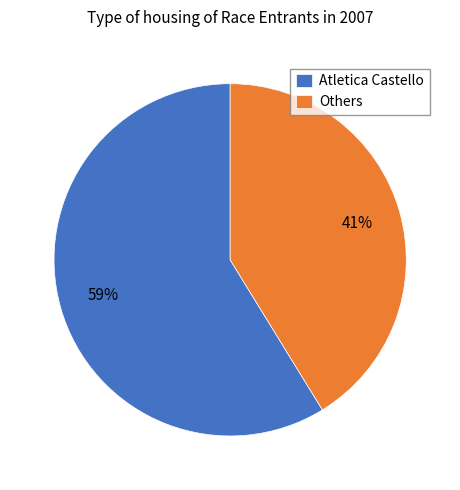

What percentage is the Atletica Castello slice, to the nearest percent?

59%